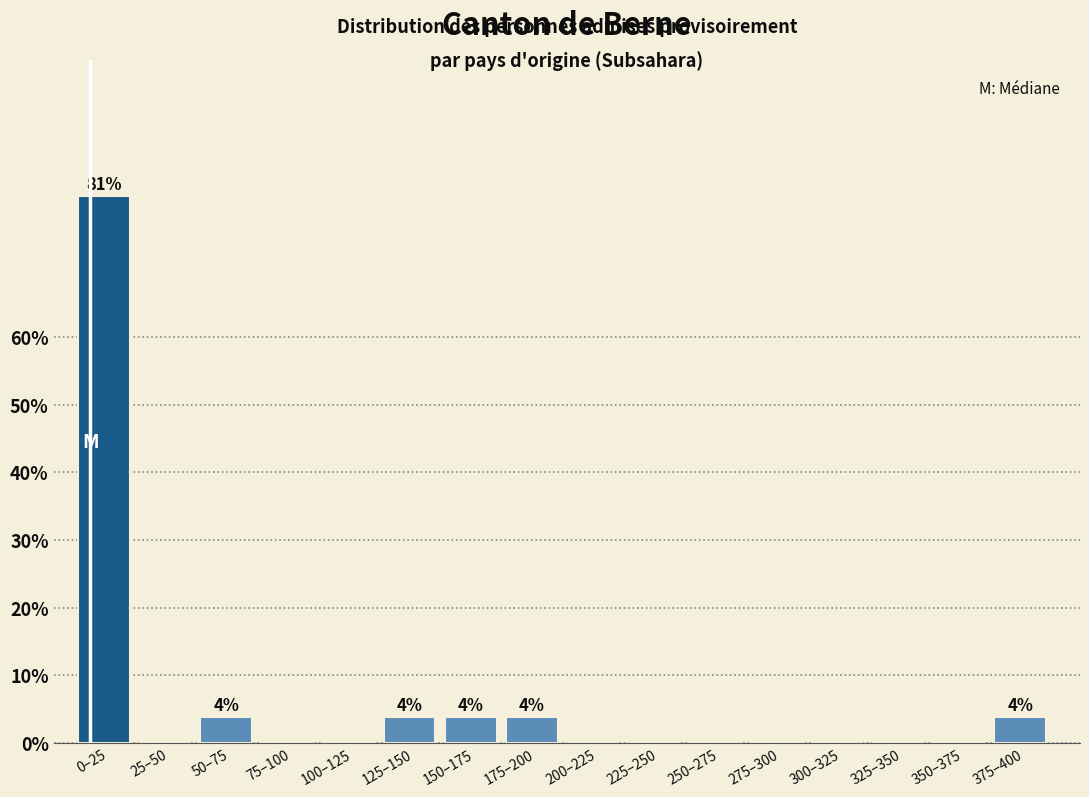

Reading right to left, transcribe all the data shown in this chart.

375–400=3.8	350–375=0.0	325–350=0.0	300–325=0.0	275–300=0.0	250–275=0.0	225–250=0.0	200–225=0.0	175–200=3.8	150–175=3.8	125–150=3.8	100–125=0.0	75–100=0.0	50–75=3.8	25–50=0.0	0–25=80.8